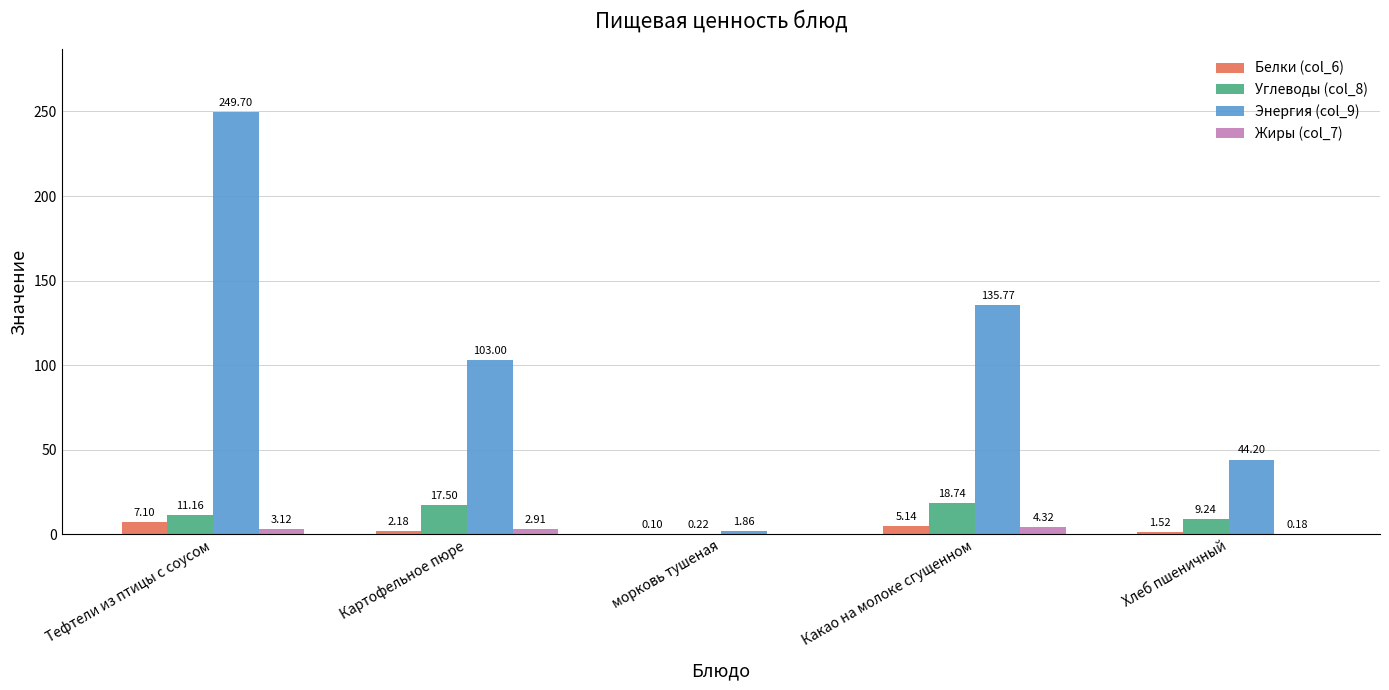

What is the maximum value for Белки (col_6)?

7.1